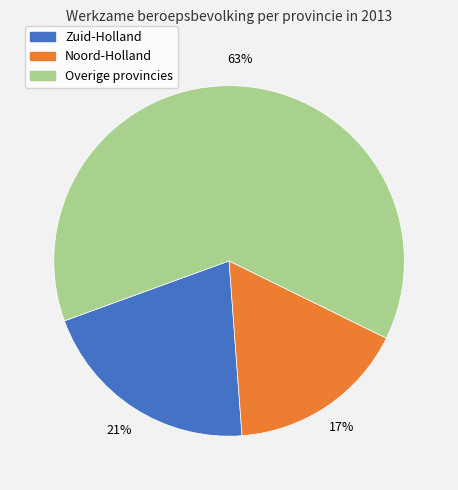

To the nearest percent, what is the difference between the largest and smallest slice percentages?

46%